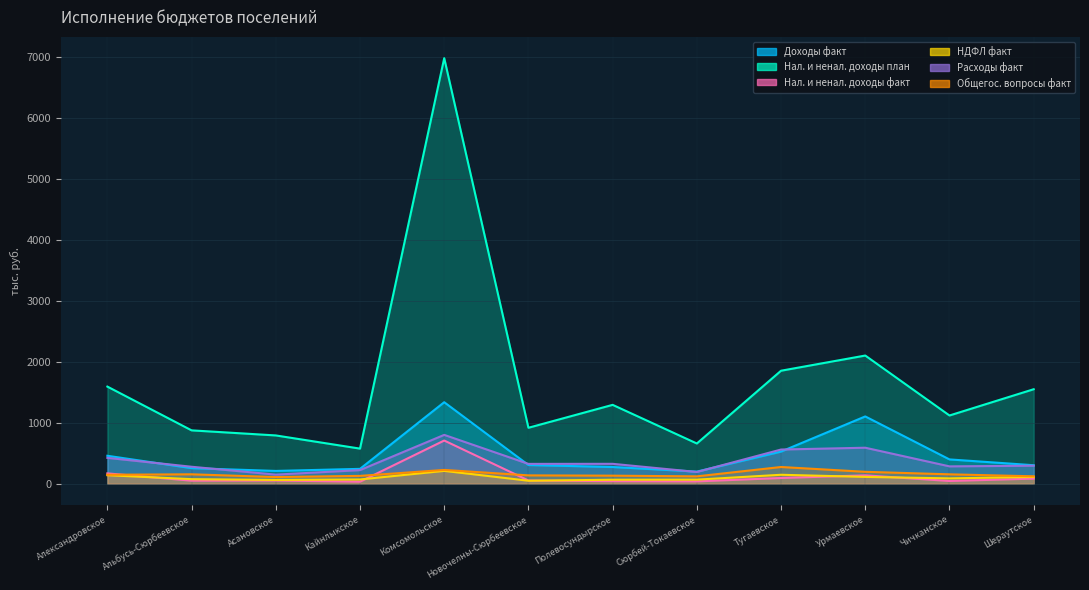

Rank the series by their maximum value, from highest to lowest.

Нал. и ненал. доходы план, Доходы факт, Расходы факт, Нал. и ненал. доходы факт, Общегос. вопросы факт, НДФЛ факт